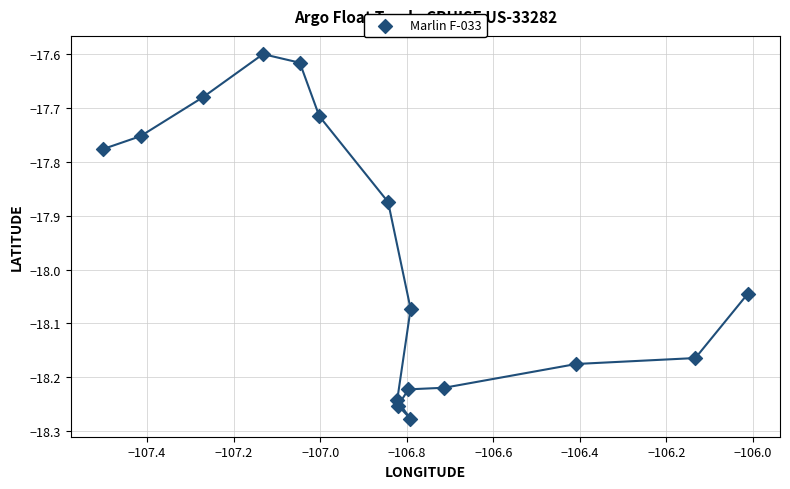

What is the range of X values (max minus min)?

1.5